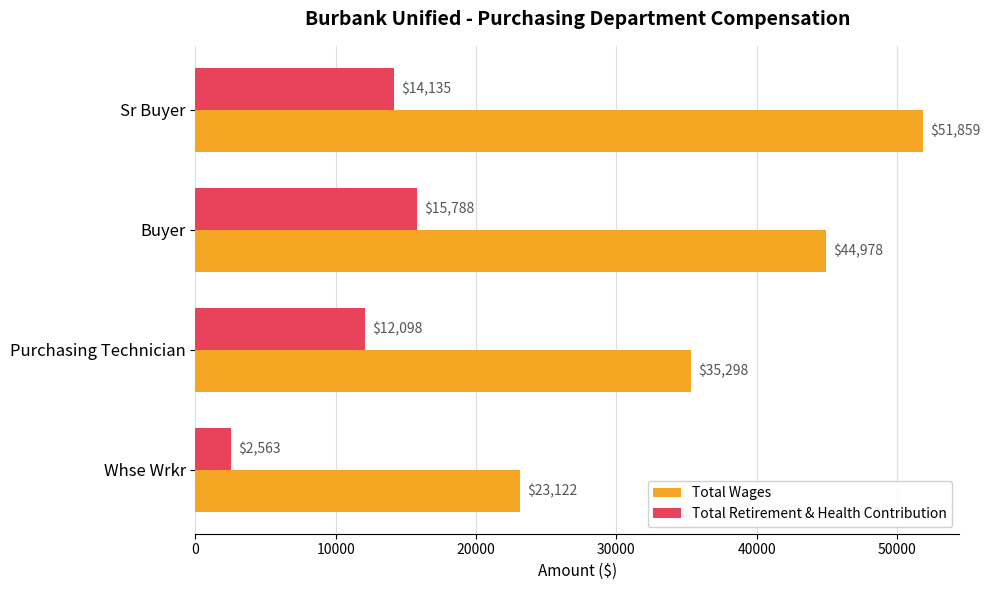

Count the Total Retirement & Health Contribution values in the range 12098 to 15788.

3